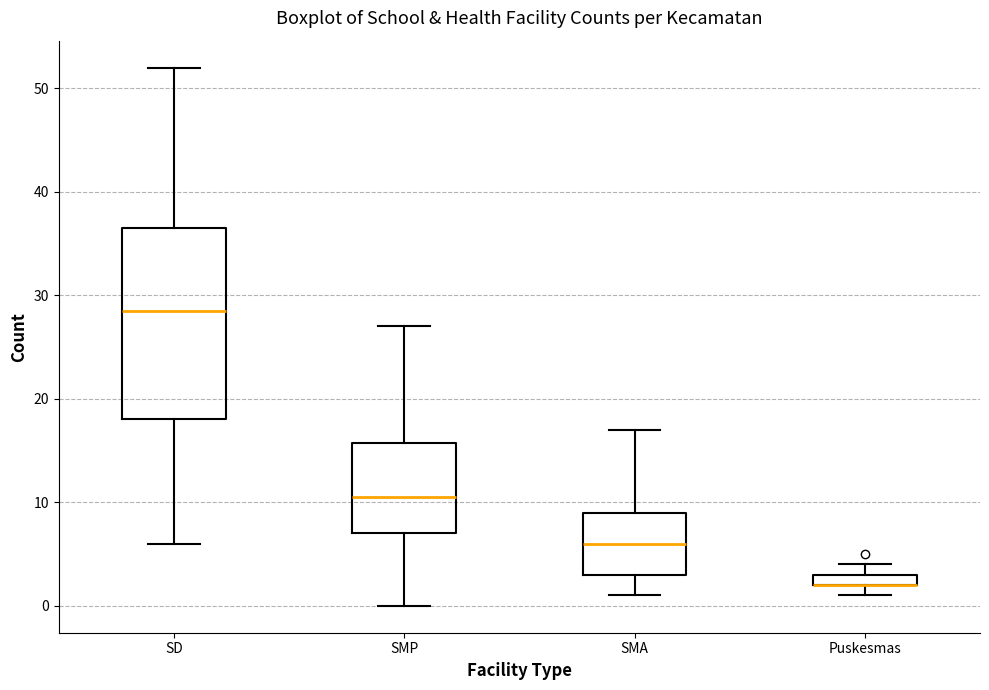

Where is the upper edge of the box for Puskesmas on the y-axis? The values are not printed on the chart, so give them approximately, as read against the axis.

3